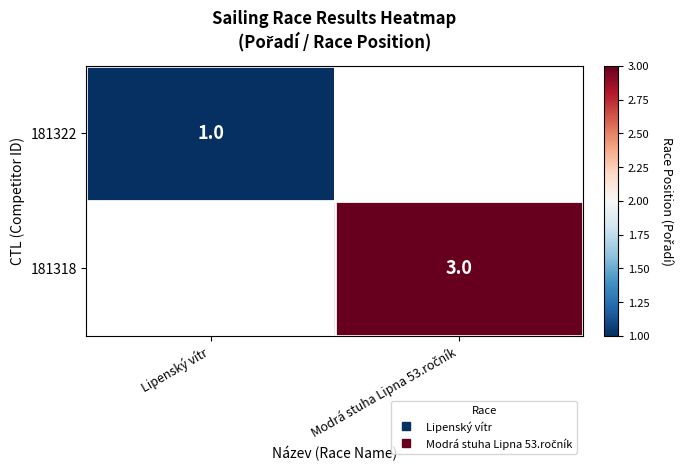

At Lipenský vítr, list the series in order from smallest to largest.

181322, 181318